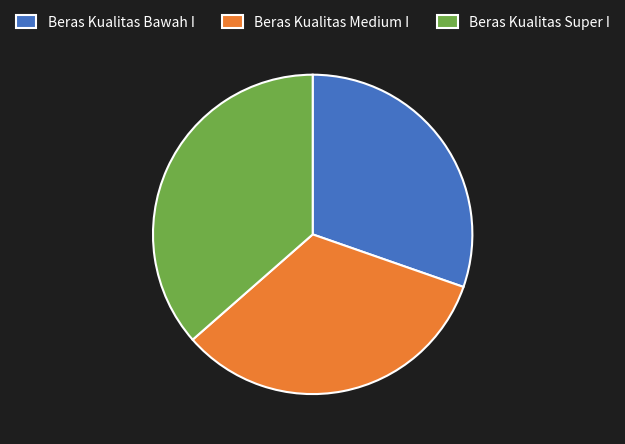

Is there a majority slice in this chart?

No